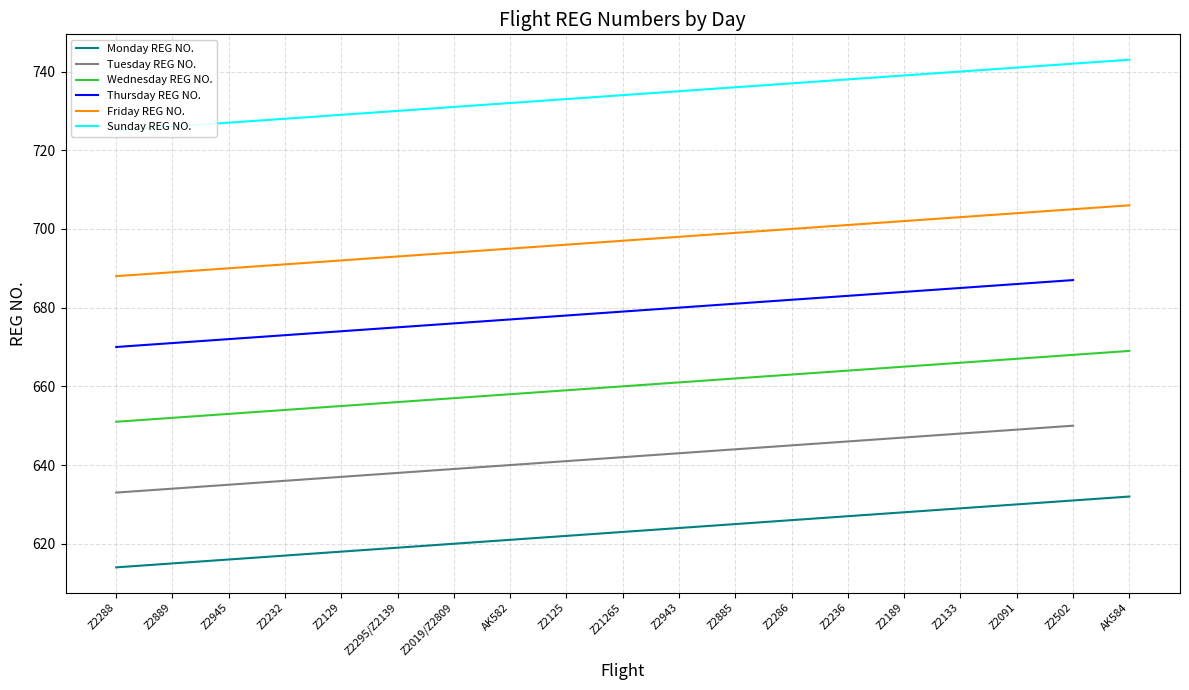

True or false: Wednesday REG NO. and Friday REG NO. cross at least once.

False